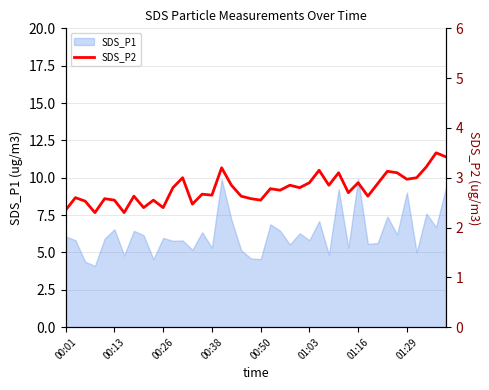

How many points are higher than both their immediate neighbors (excluding endpoints)?

14